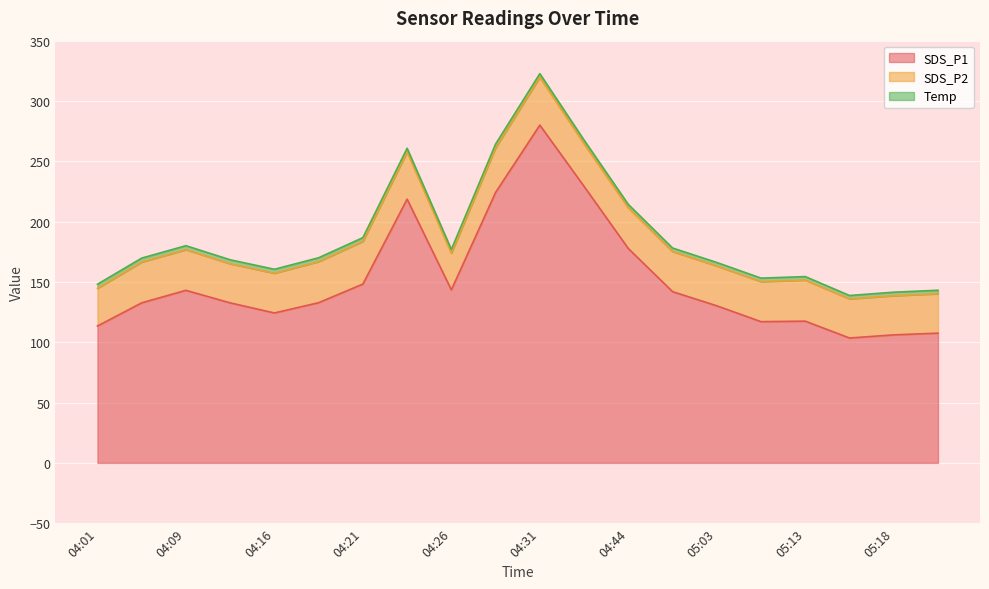

How many categories are shown in the chart?

20